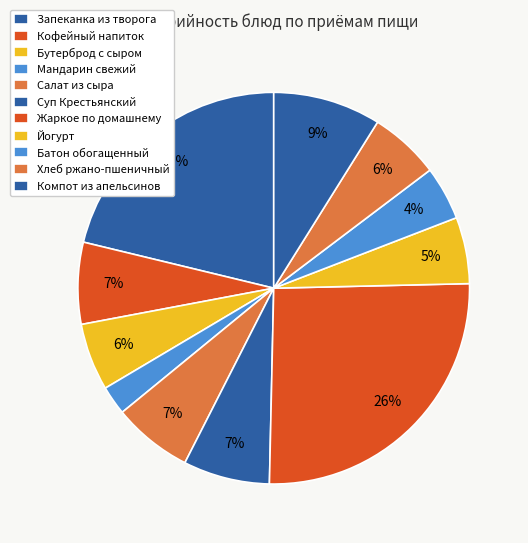

To the nearest percent, what portion does Салат из сыра represent?

7%